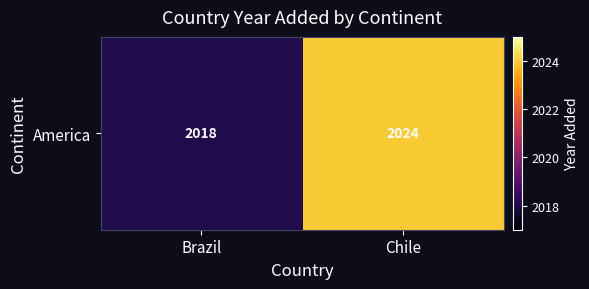

What is the change in value from Brazil to Chile?

+6